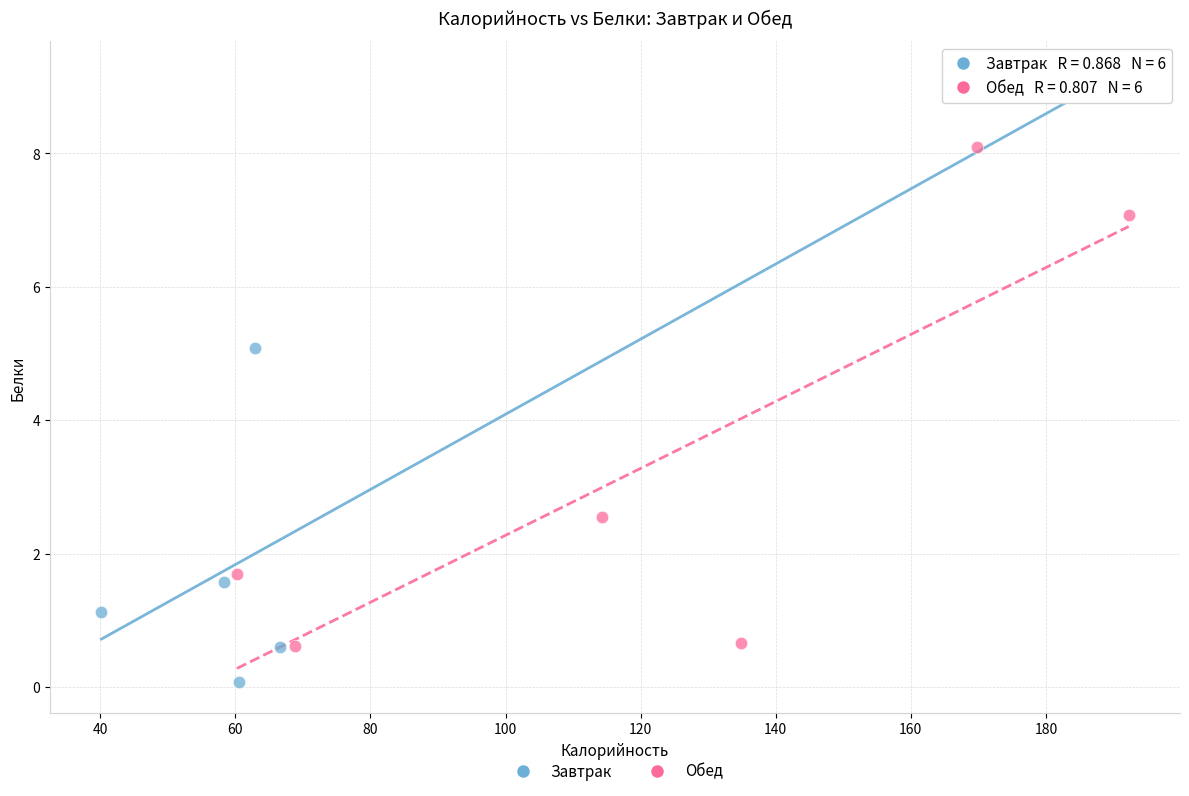

What are all the series names shown in the legend?

Завтрак, Обед